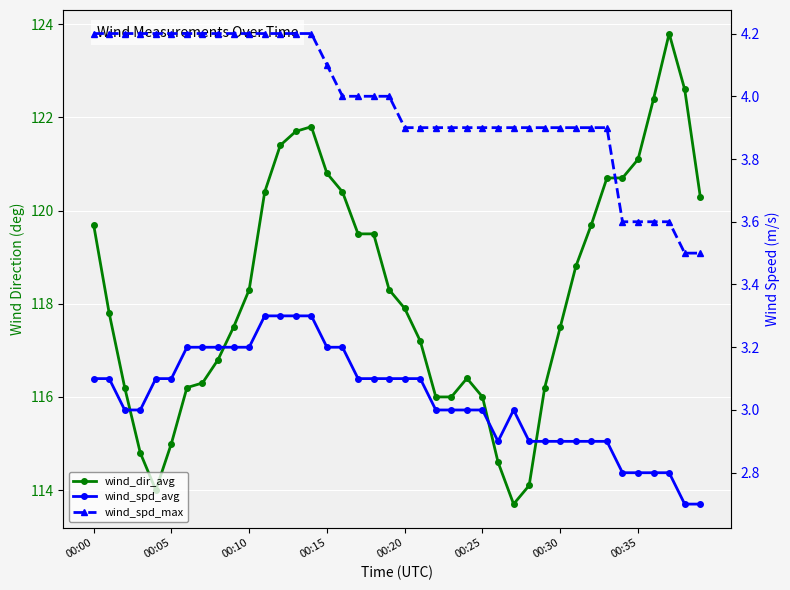

What position from the left is 37?

38